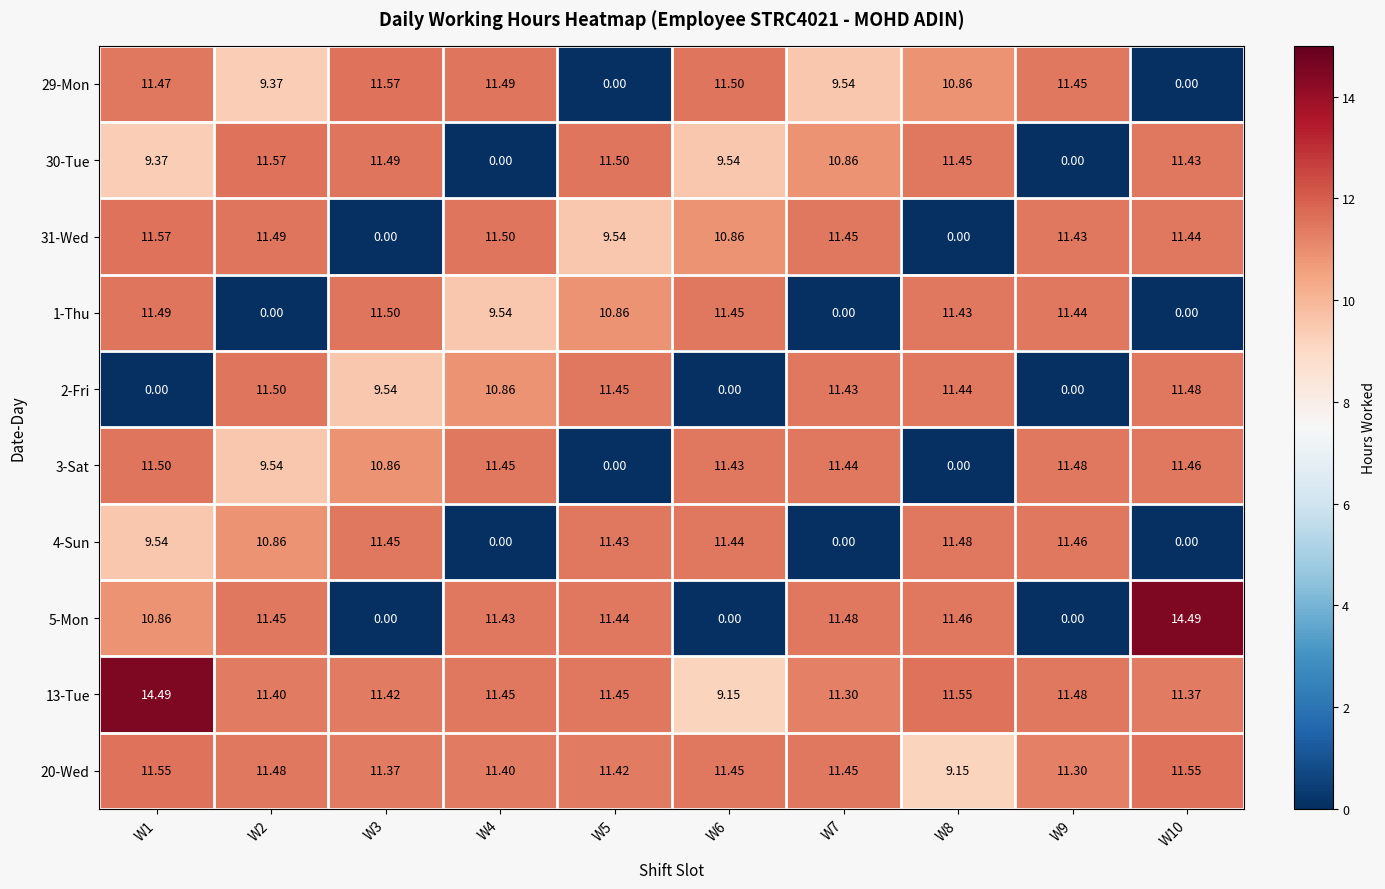

Reading left to right, what are all the values shown in this chart?

29-Mon: W1=11.5	W2=9.4	W3=11.6	W4=11.5	W5=0.0	W6=11.5	W7=9.5	W8=10.9	W9=11.4	W10=0.0
30-Tue: W1=9.4	W2=11.6	W3=11.5	W4=0.0	W5=11.5	W6=9.5	W7=10.9	W8=11.4	W9=0.0	W10=11.4
31-Wed: W1=11.6	W2=11.5	W3=0.0	W4=11.5	W5=9.5	W6=10.9	W7=11.4	W8=0.0	W9=11.4	W10=11.4
1-Thu: W1=11.5	W2=0.0	W3=11.5	W4=9.5	W5=10.9	W6=11.4	W7=0.0	W8=11.4	W9=11.4	W10=0.0
2-Fri: W1=0.0	W2=11.5	W3=9.5	W4=10.9	W5=11.4	W6=0.0	W7=11.4	W8=11.4	W9=0.0	W10=11.5
3-Sat: W1=11.5	W2=9.5	W3=10.9	W4=11.4	W5=0.0	W6=11.4	W7=11.4	W8=0.0	W9=11.5	W10=11.5
4-Sun: W1=9.5	W2=10.9	W3=11.4	W4=0.0	W5=11.4	W6=11.4	W7=0.0	W8=11.5	W9=11.5	W10=0.0
5-Mon: W1=10.9	W2=11.4	W3=0.0	W4=11.4	W5=11.4	W6=0.0	W7=11.5	W8=11.5	W9=0.0	W10=14.5
13-Tue: W1=14.5	W2=11.4	W3=11.4	W4=11.4	W5=11.4	W6=9.2	W7=11.3	W8=11.6	W9=11.5	W10=11.4
20-Wed: W1=11.6	W2=11.5	W3=11.4	W4=11.4	W5=11.4	W6=11.4	W7=11.4	W8=9.2	W9=11.3	W10=11.6